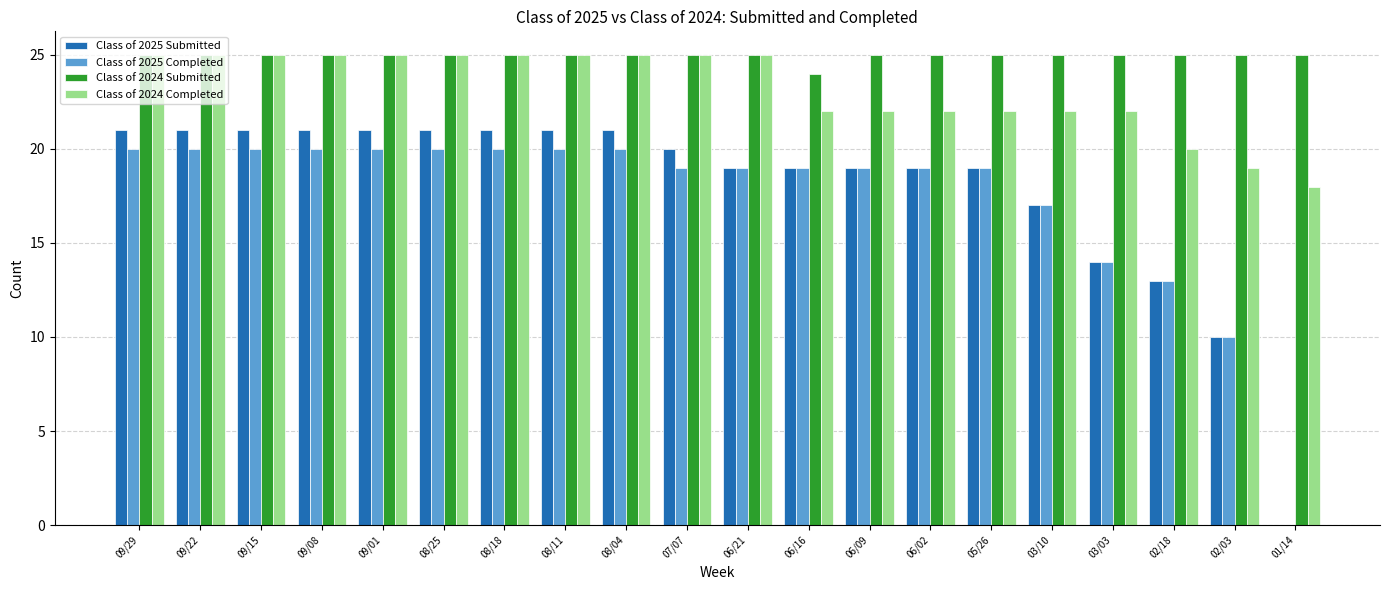

How many groups of bars are there?

20